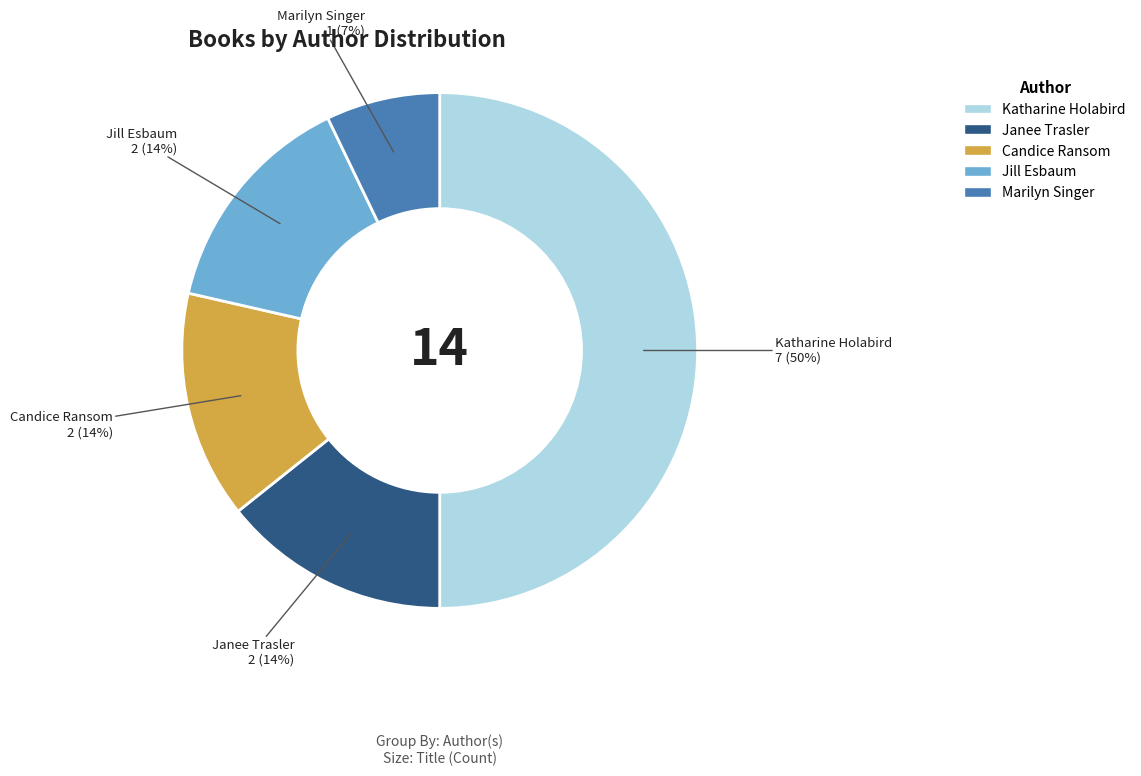

Which has a higher value, Janee Trasler or Marilyn Singer?

Janee Trasler